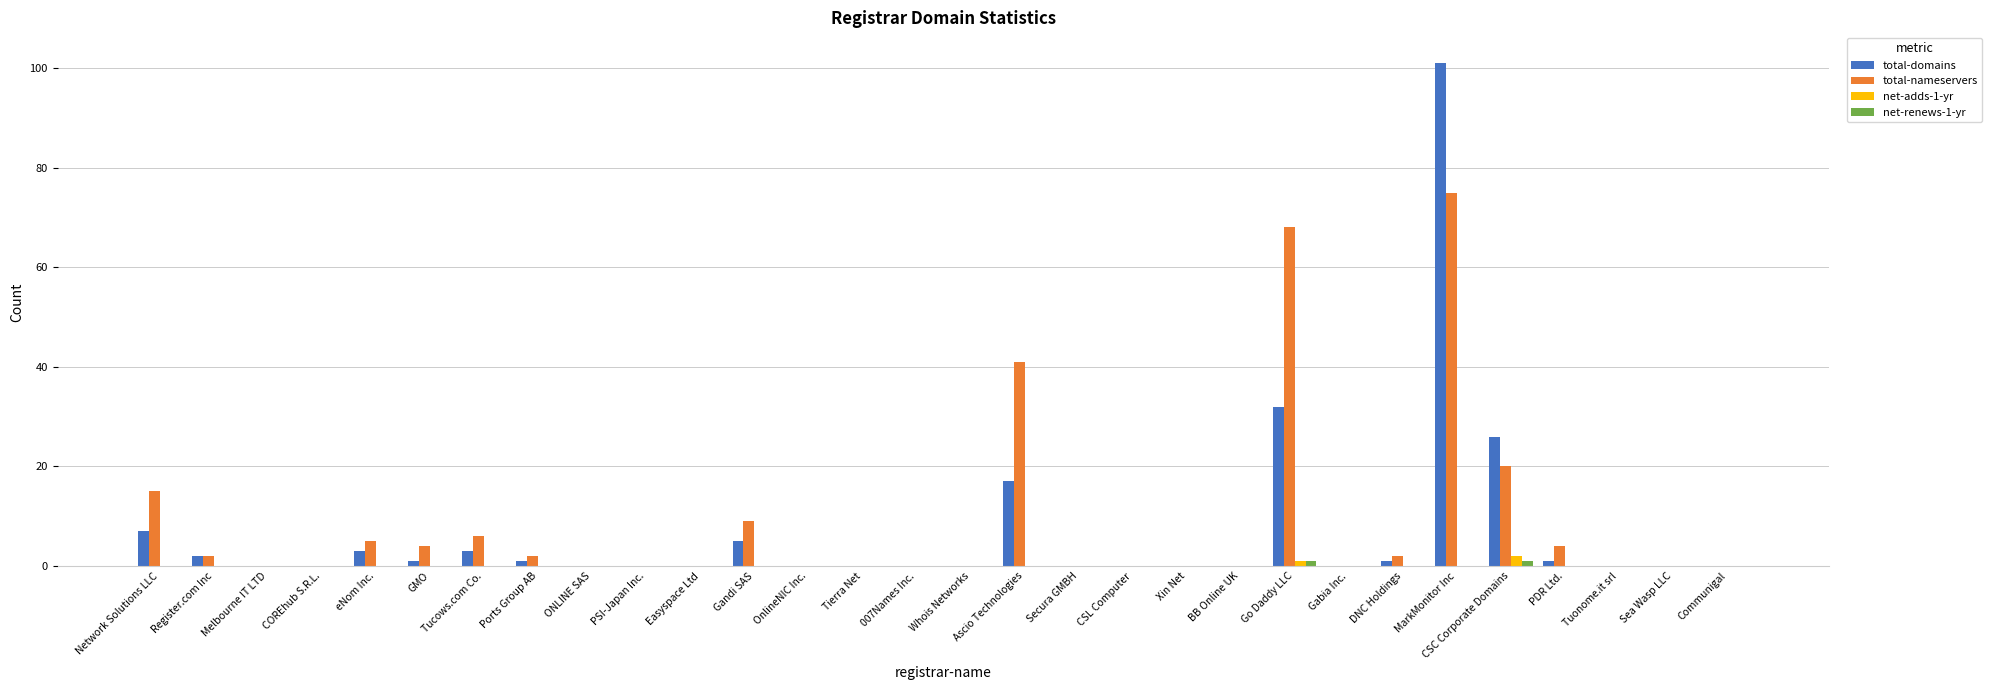

Which series changed the most between Tucows.com Co. and Sea Wasp LLC?

total-nameservers